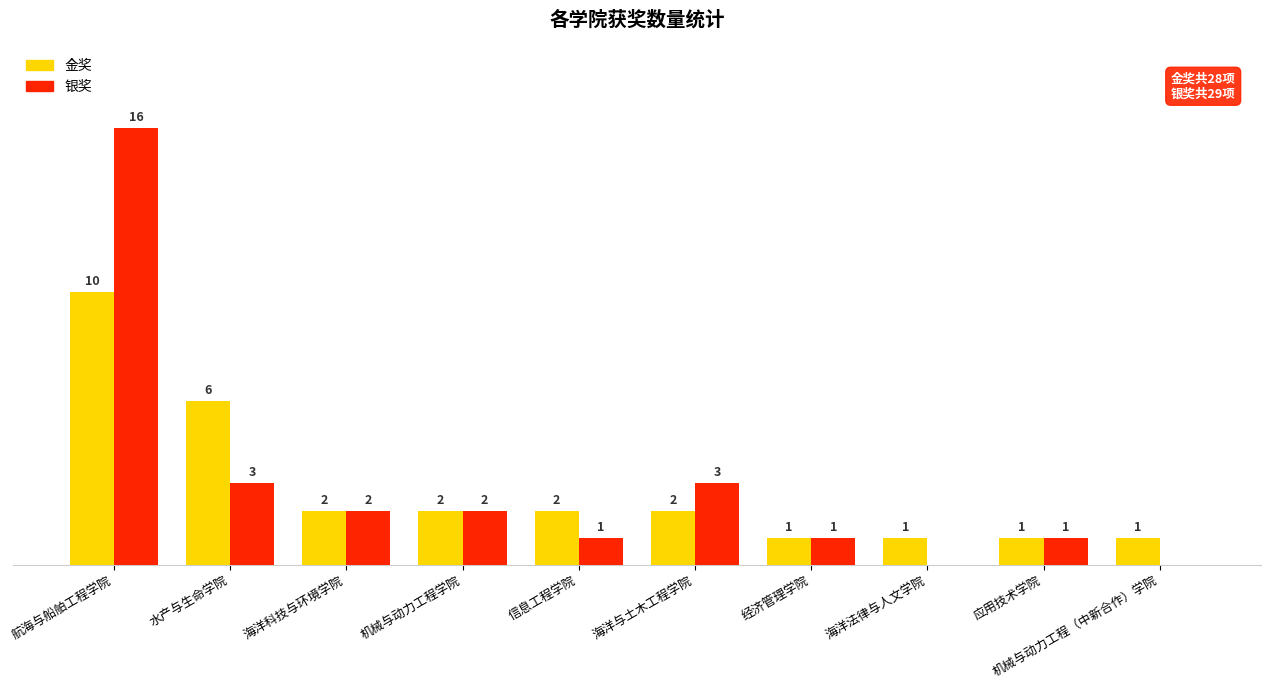

At which category is the sum across all series the highest?

航海与船舶工程学院